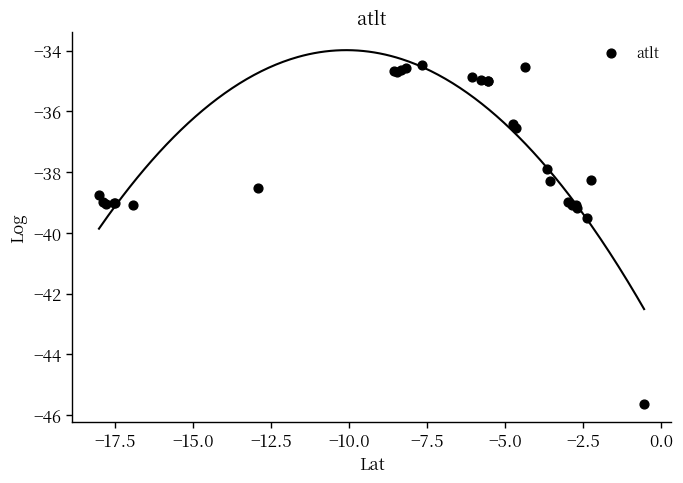

What Y value in the scatter plot is closest to -40?

-39.5